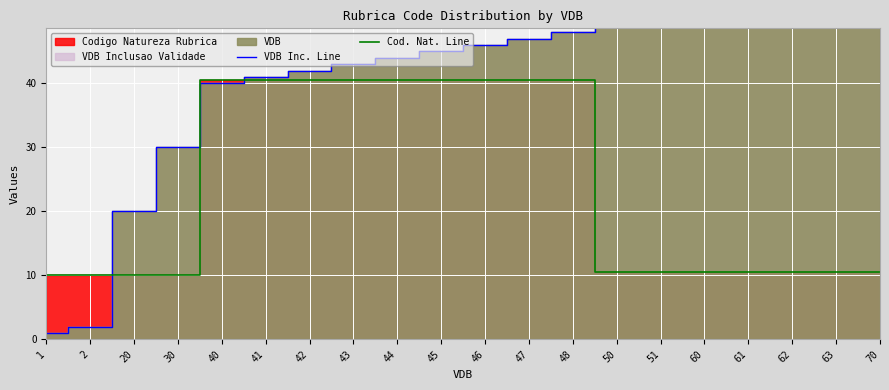

What is the highest value of the VDB Inc. Line series?

70.0